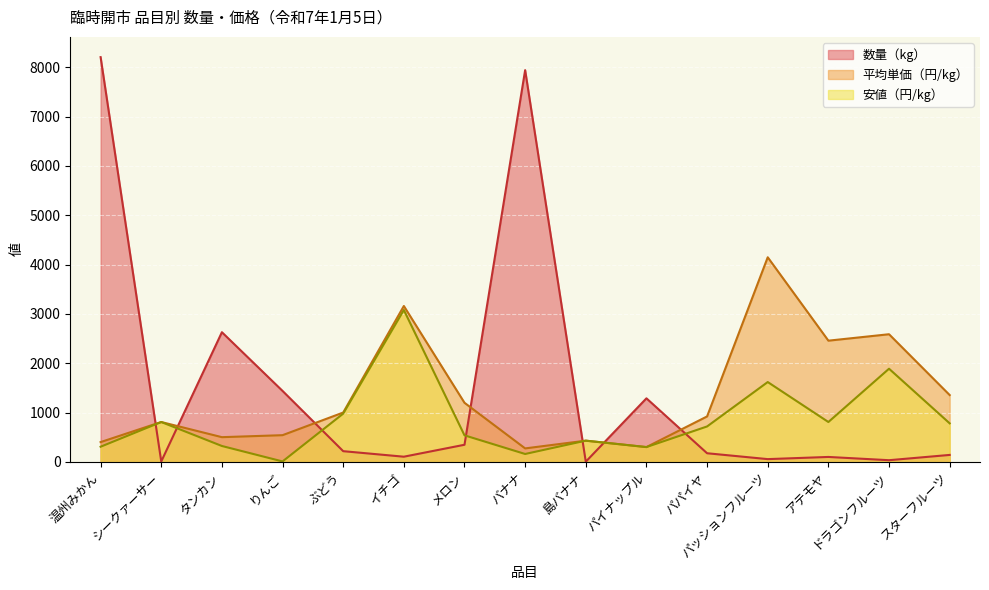

What is the sum of all 安値（円/kg） values?

12773.0